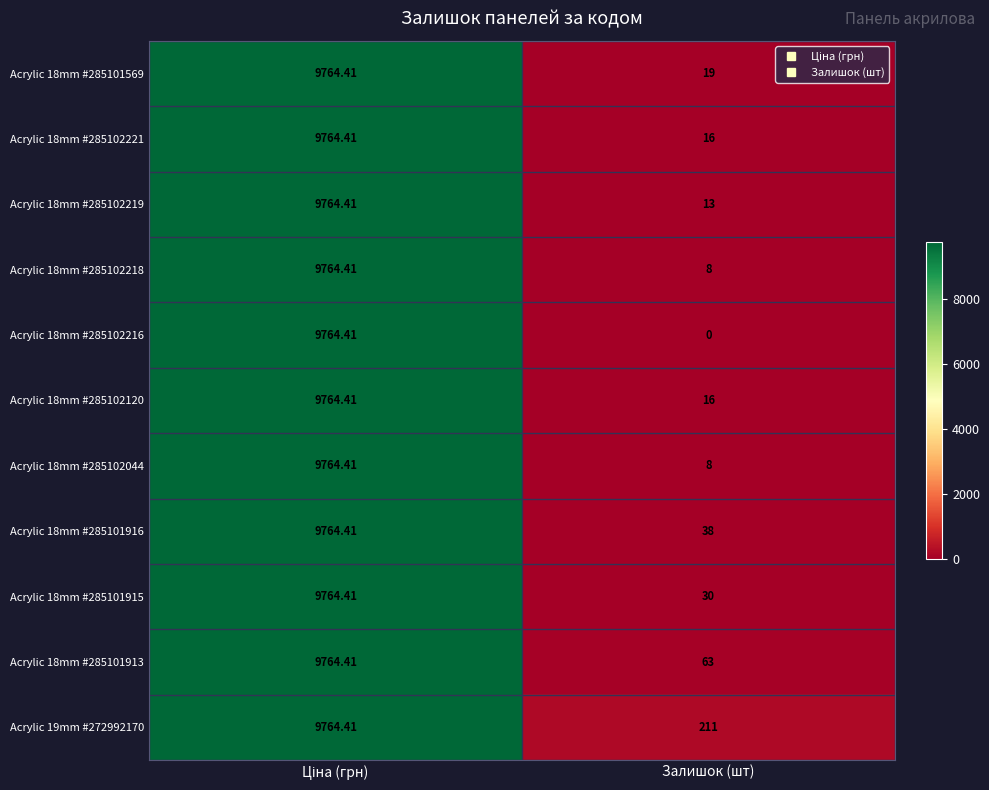

Which category has the lowest value in the Acrylic 18mm #285102044 series?

Залишок (шт)